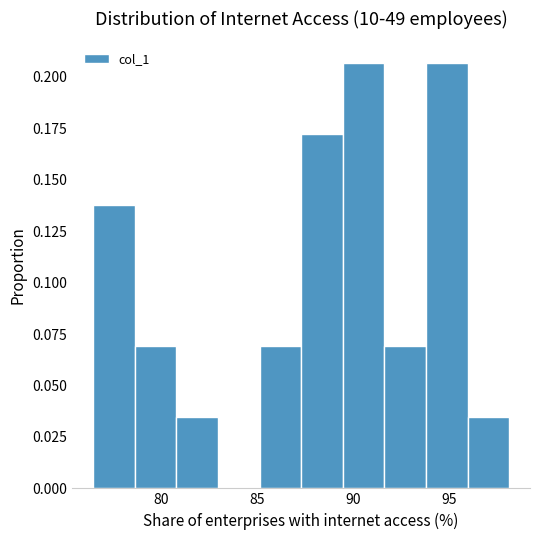

Reading left to right, transcribe this chart: for each bar, give the range it covers on the x-axis and its height. Neither the bar edges nor the heights are printed on the chart, so give them approximately, as read against the axes.

76.5 to 78.5: 0.140
78.5 to 81.0: 0.070
81.0 to 83.0: 0.035
83.0 to 85.0: 0
85.0 to 87.5: 0.070
87.5 to 89.5: 0.170
89.5 to 91.5: 0.205
91.5 to 94.0: 0.070
94.0 to 96.0: 0.205
96.0 to 98.0: 0.035